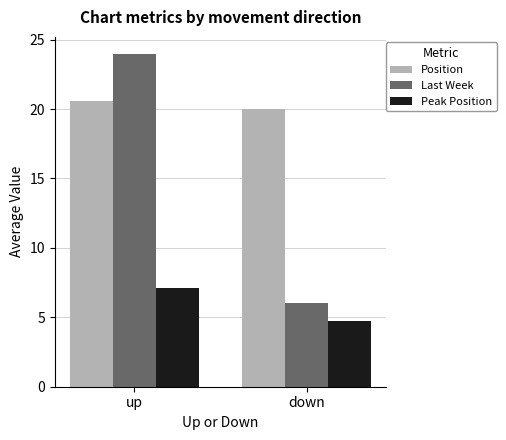

What is the label of the 1st bar from the left?

up